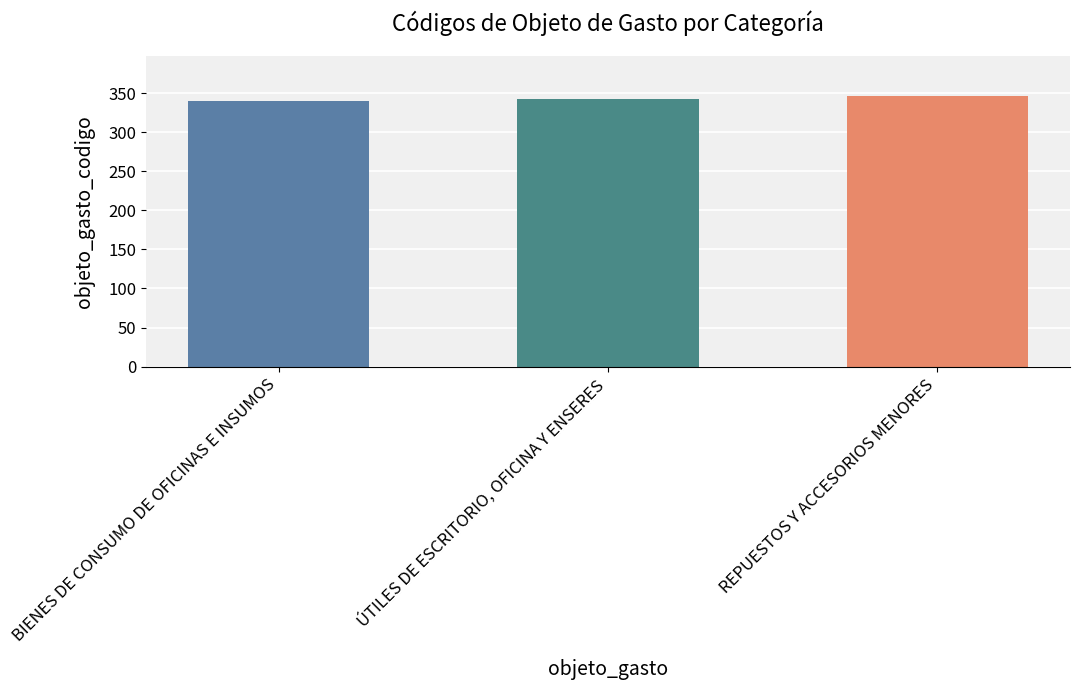

What position from the left is REPUESTOS Y ACCESORIOS MENORES?

3